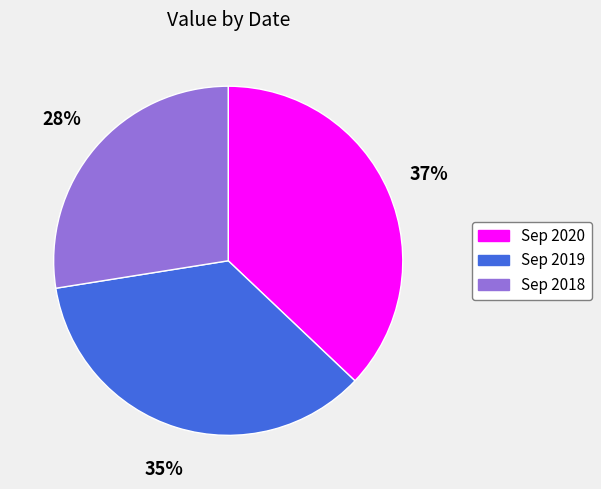

Which slice is the smallest?

Sep 2018